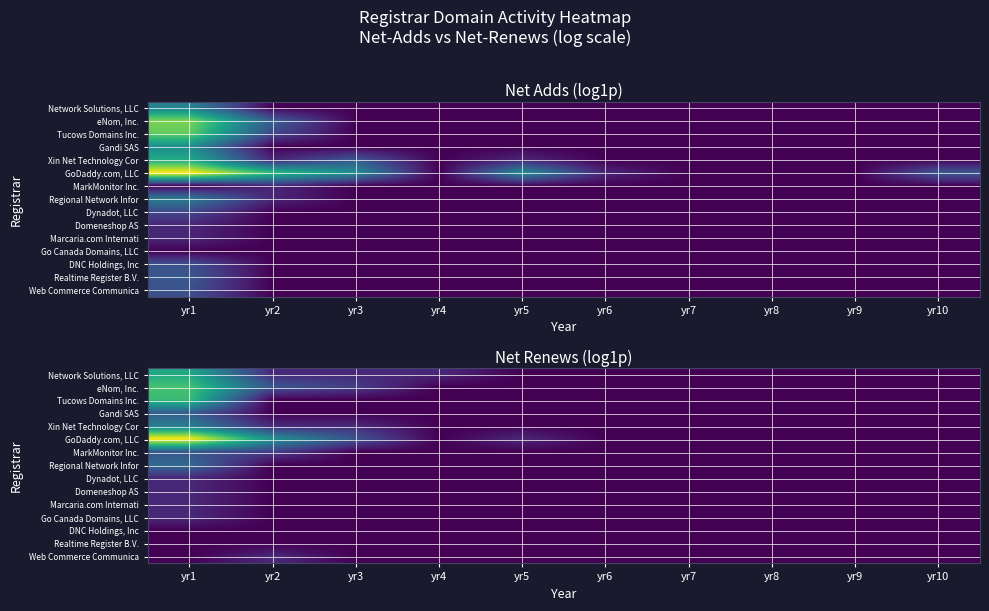

Is the value of Web Commerce Communica at yr8 greater than the value of DNC Holdings, Inc at yr8?

No